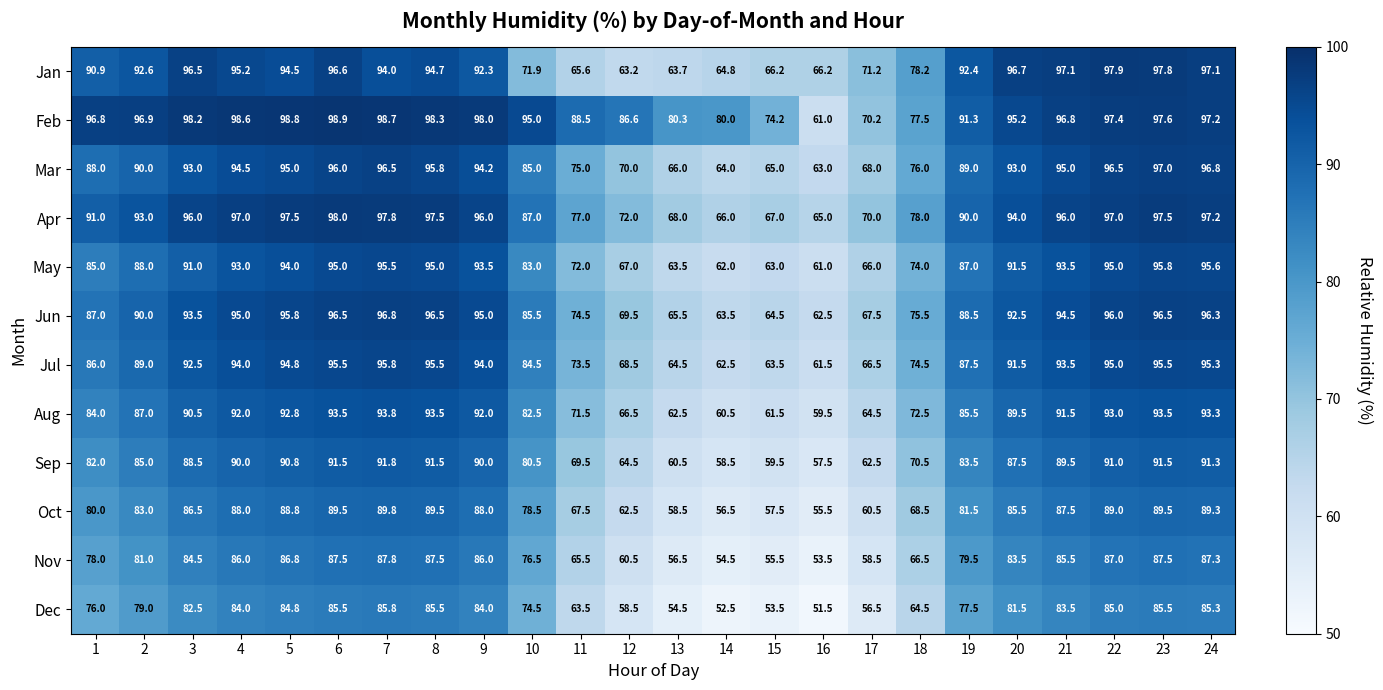

Which category has the lowest value in the Apr series?

16